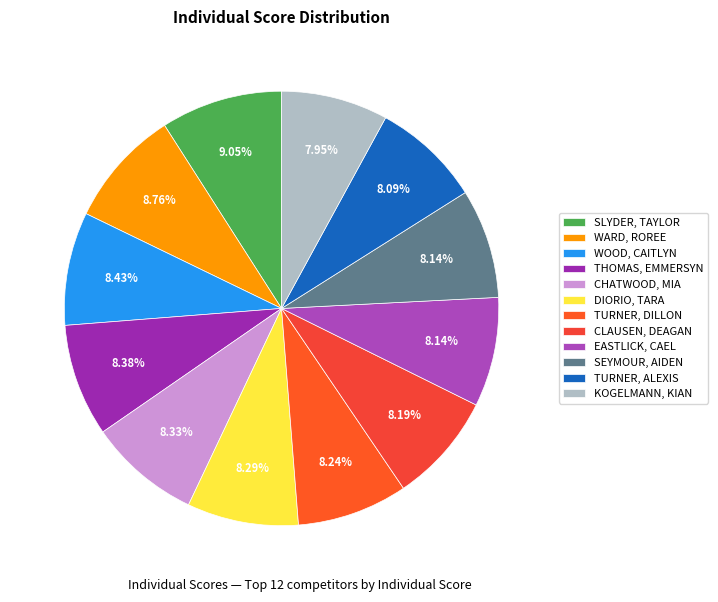

Between WOOD, CAITLYN and CHATWOOD, MIA, which is larger?

WOOD, CAITLYN